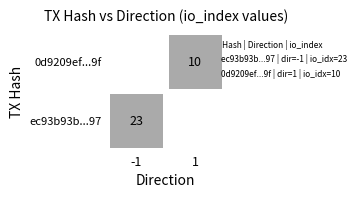

At how many categories does at least one series exceed 17?

1